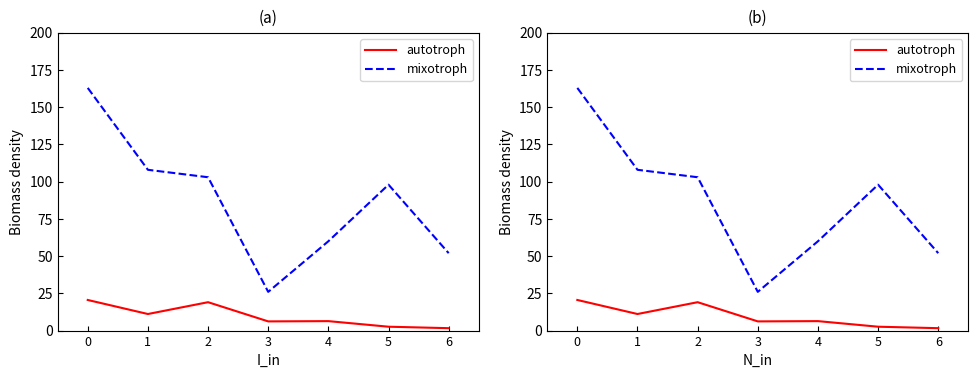

Which series has the largest range (max minus min)?

mixotroph